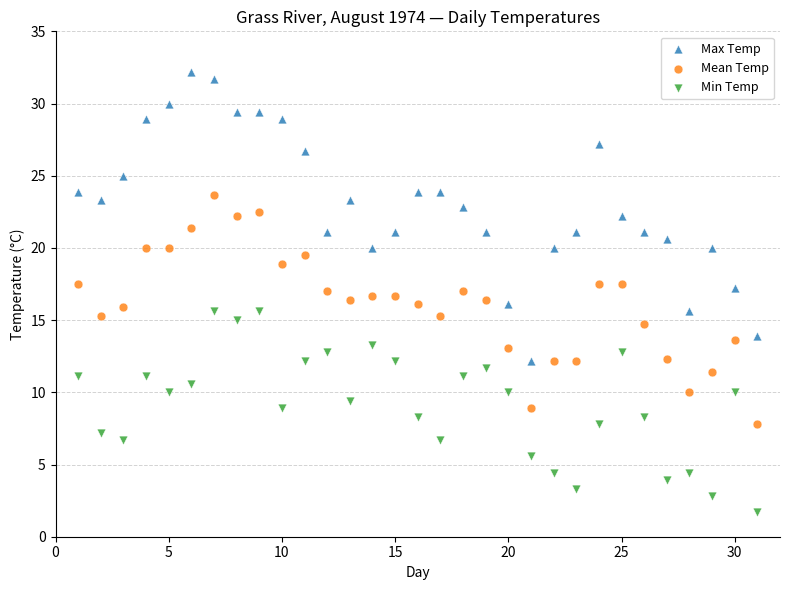

What are all the series names shown in the legend?

Max Temp, Mean Temp, Min Temp